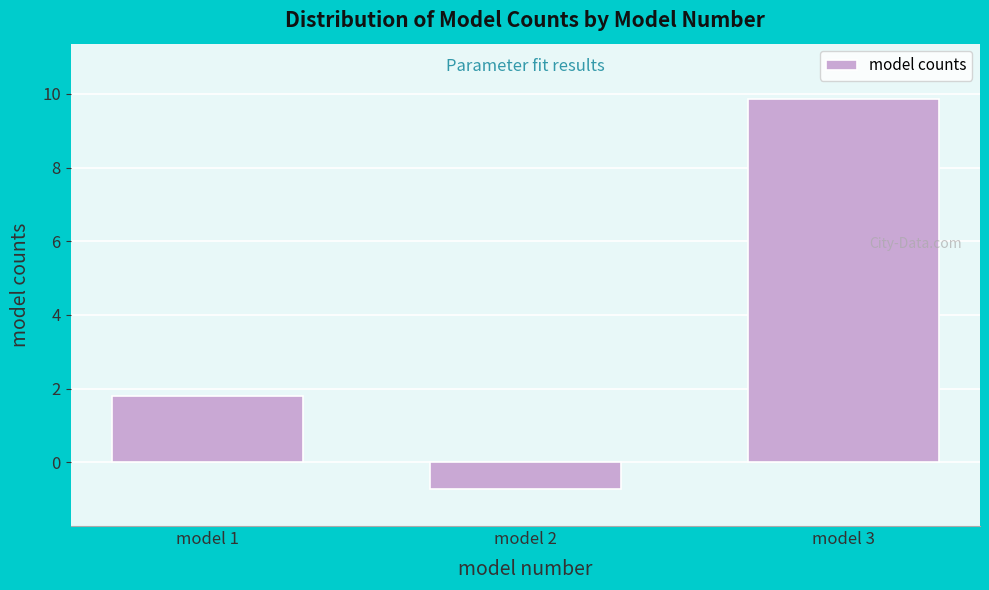

Reading left to right, transcribe all the data shown in this chart.

model 1=1.8	model 2=-0.7	model 3=9.9